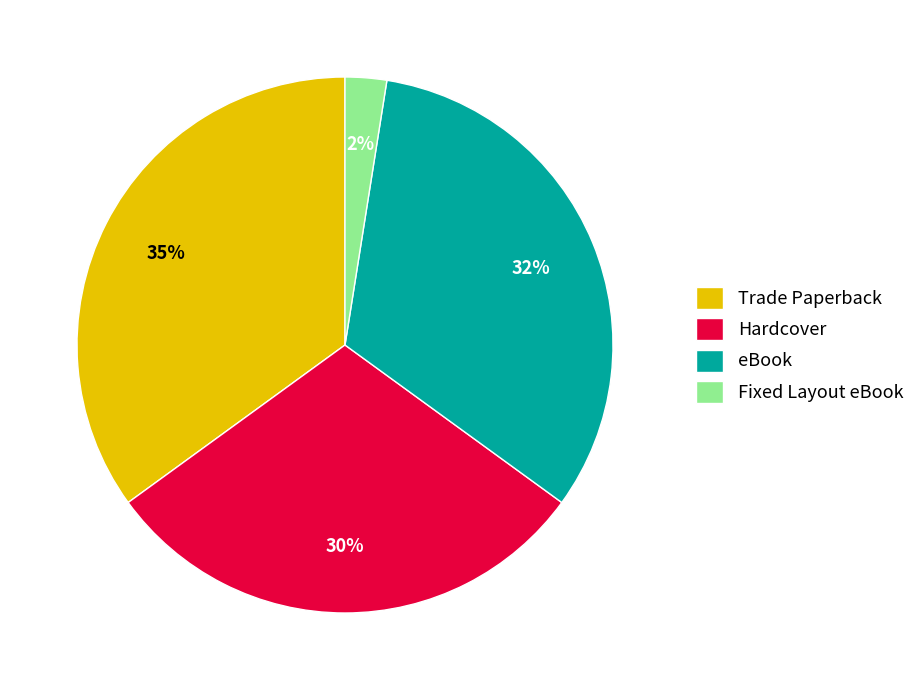

What is the ratio of the value at eBook to the value at Trade Paperback?

0.9